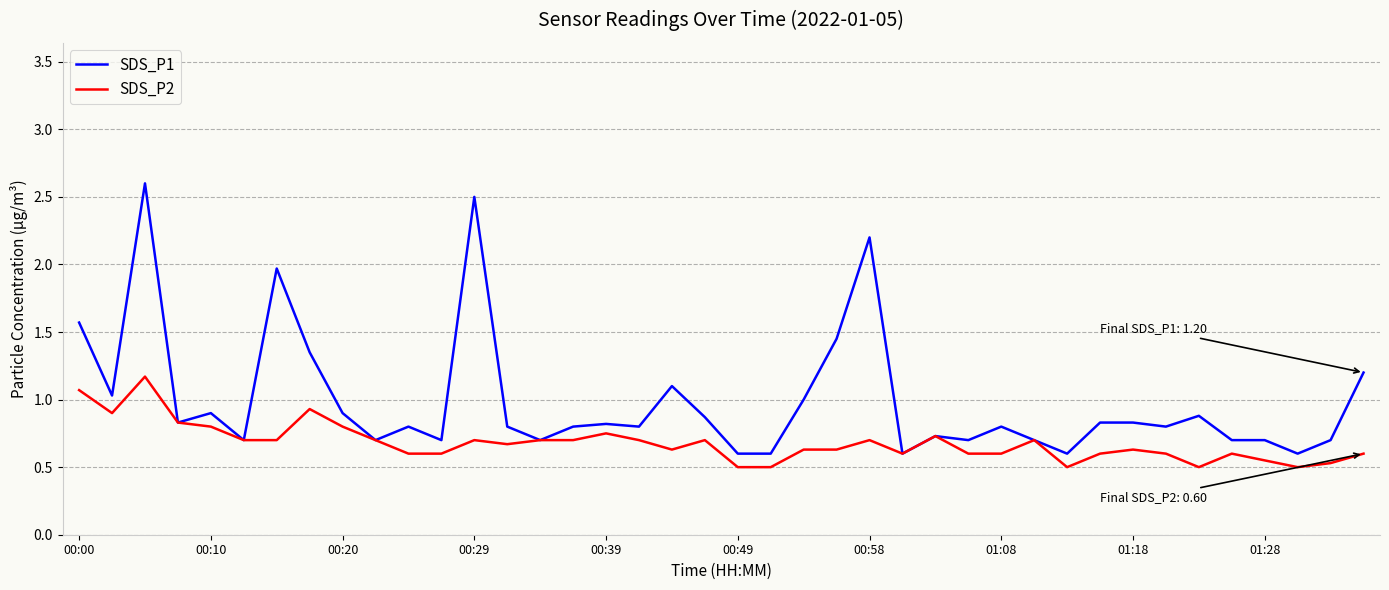

What is the highest value of the SDS_P1 series?

2.6